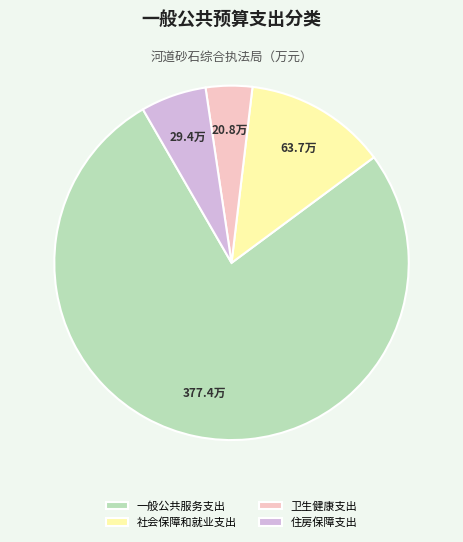

Combined, do 住房保障支出 and 一般公共服务支出 account for over 50%?

Yes